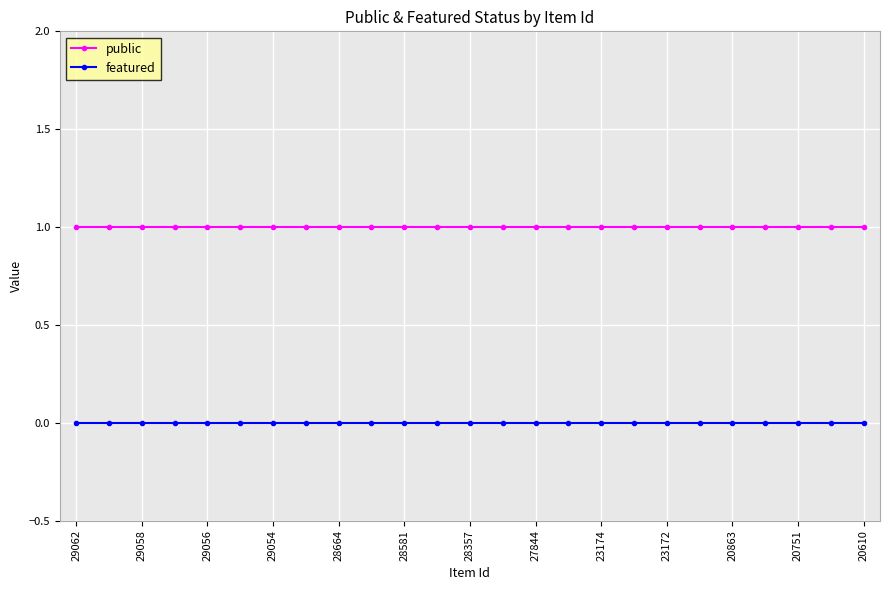

What is the value of the public point at the 19th from the left?

1